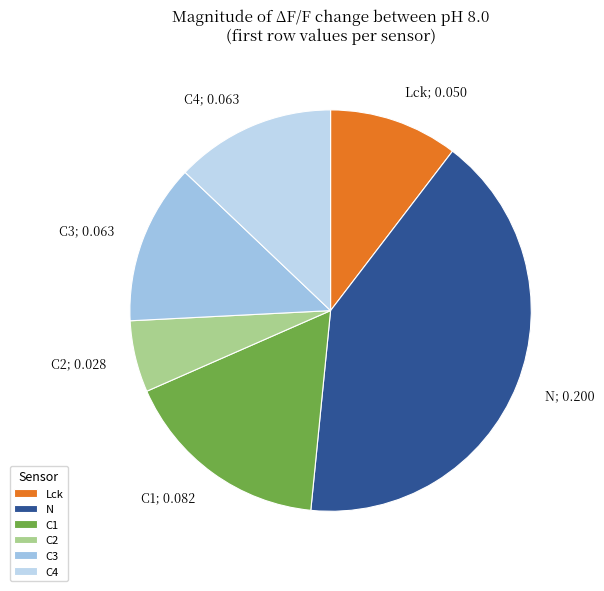

Does C1 represent more than half of the total?

No